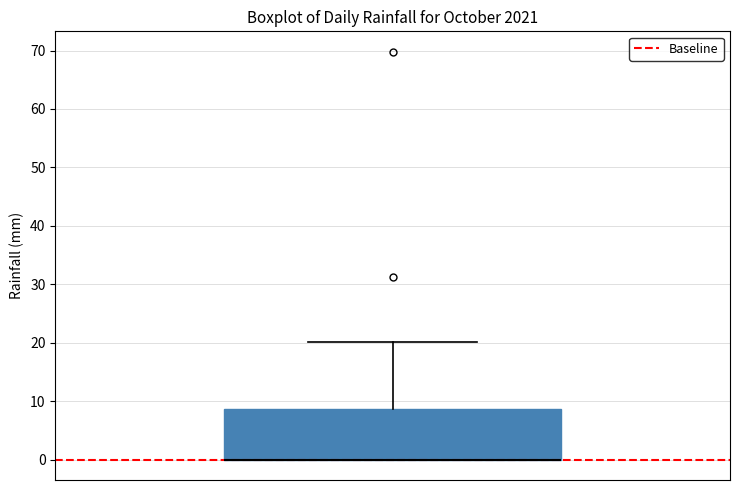

Where does the upper whisker of the box end on the y-axis? The values are not printed on the chart, so give them approximately, as read against the axis.

20